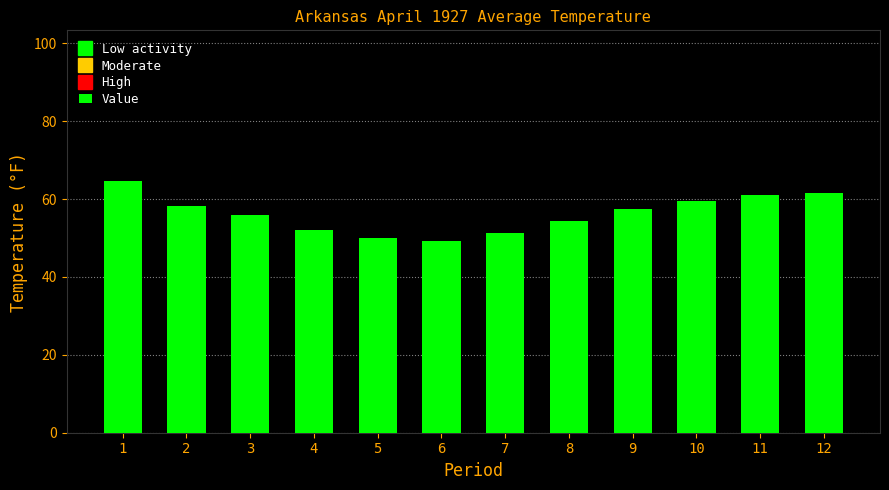

What is the maximum value shown in the chart?

64.6